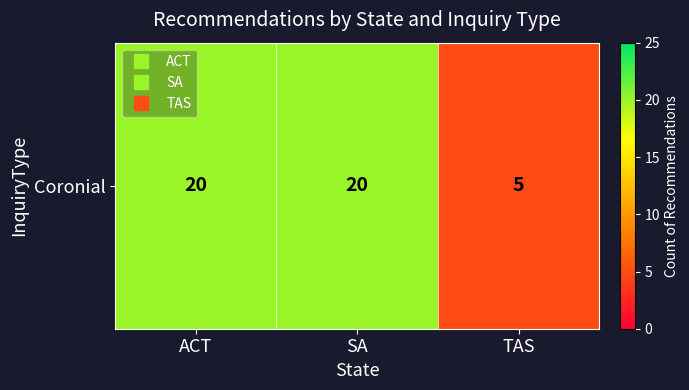

Which category has the lowest value across all series?

TAS